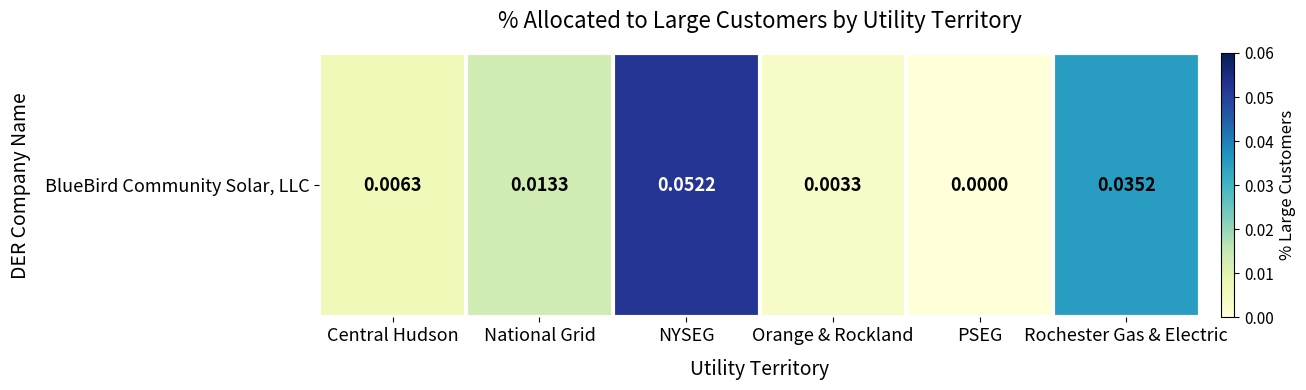

List the labels in order of value, smallest first.

PSEG, Orange & Rockland, Central Hudson, National Grid, Rochester Gas & Electric, NYSEG